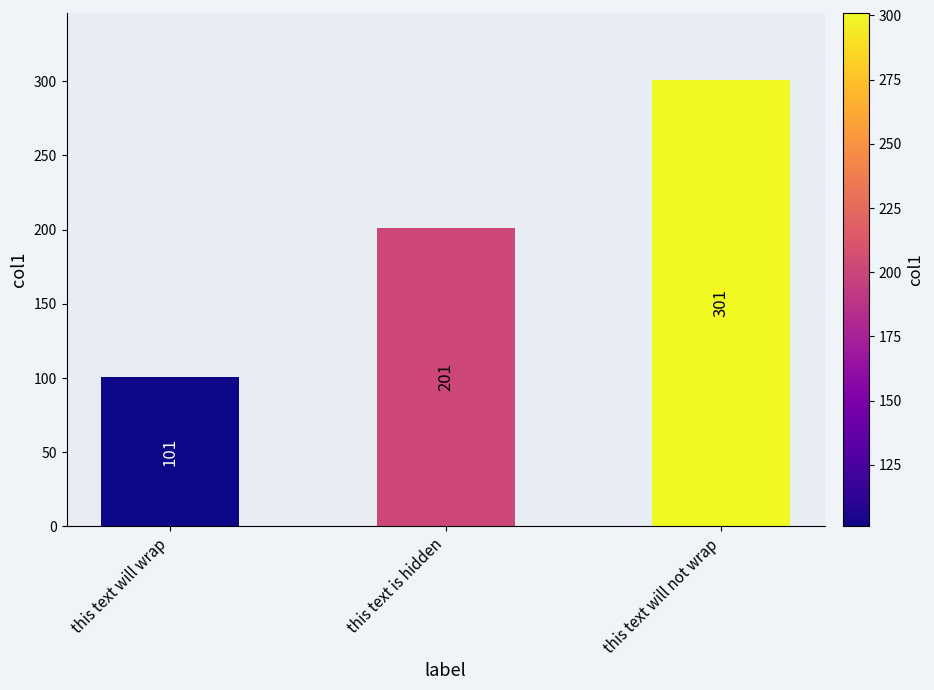

The value at this text will wrap is 162. True or false?

False